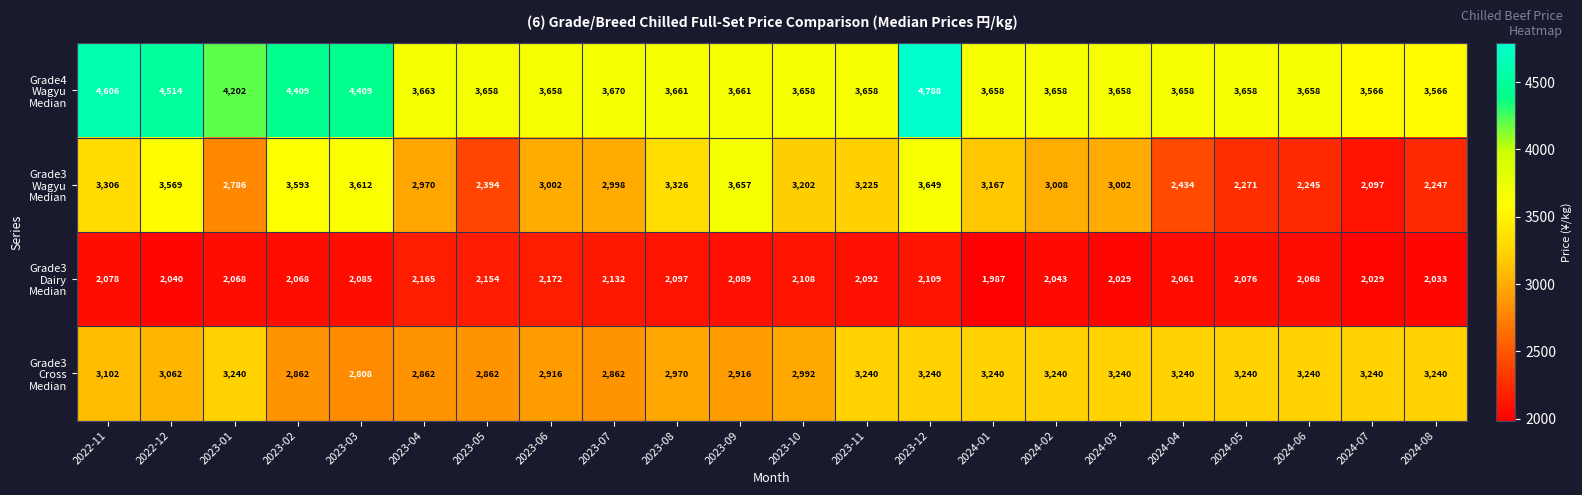

What is the smallest value displayed?

1987